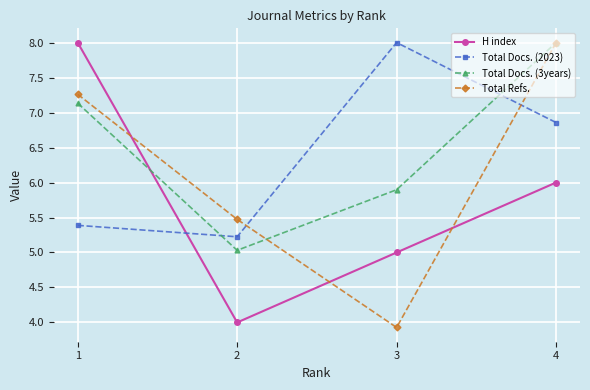

Where do Total Docs. (3years) and H index first cross each other?

1 and 2